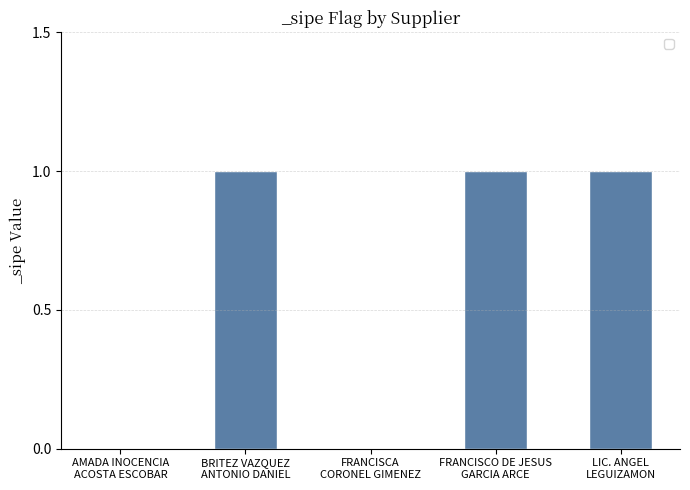

What is the sum of the values at BRITEZ VAZQUEZ
ANTONIO DANIEL and FRANCISCA
CORONEL GIMENEZ?

1